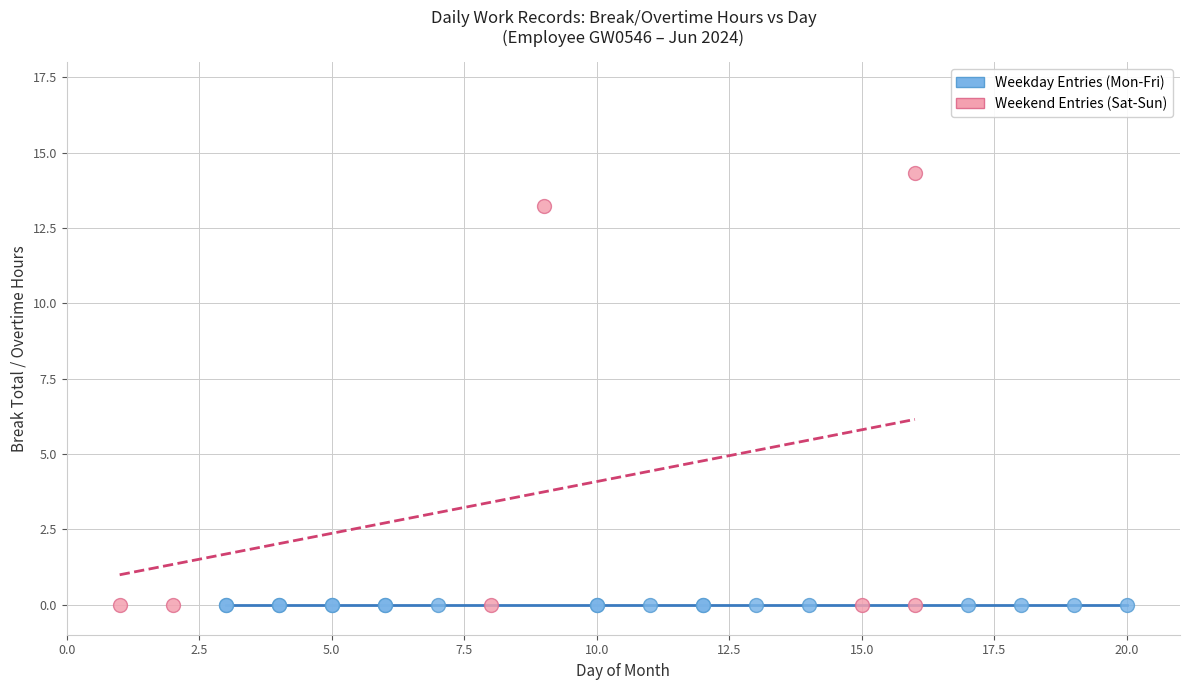

Which series contains the highest Y value?

Weekend Entries (Sat-Sun)